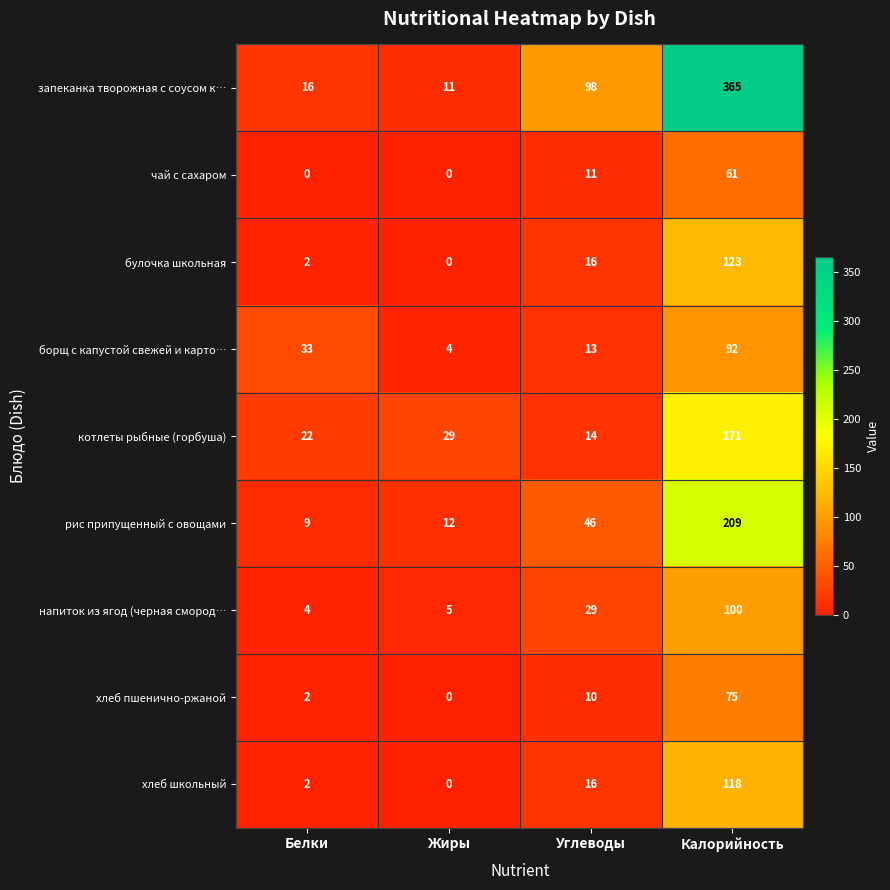

Is it true that хлеб пшенично-ржаной equals 1 at Белки?

False